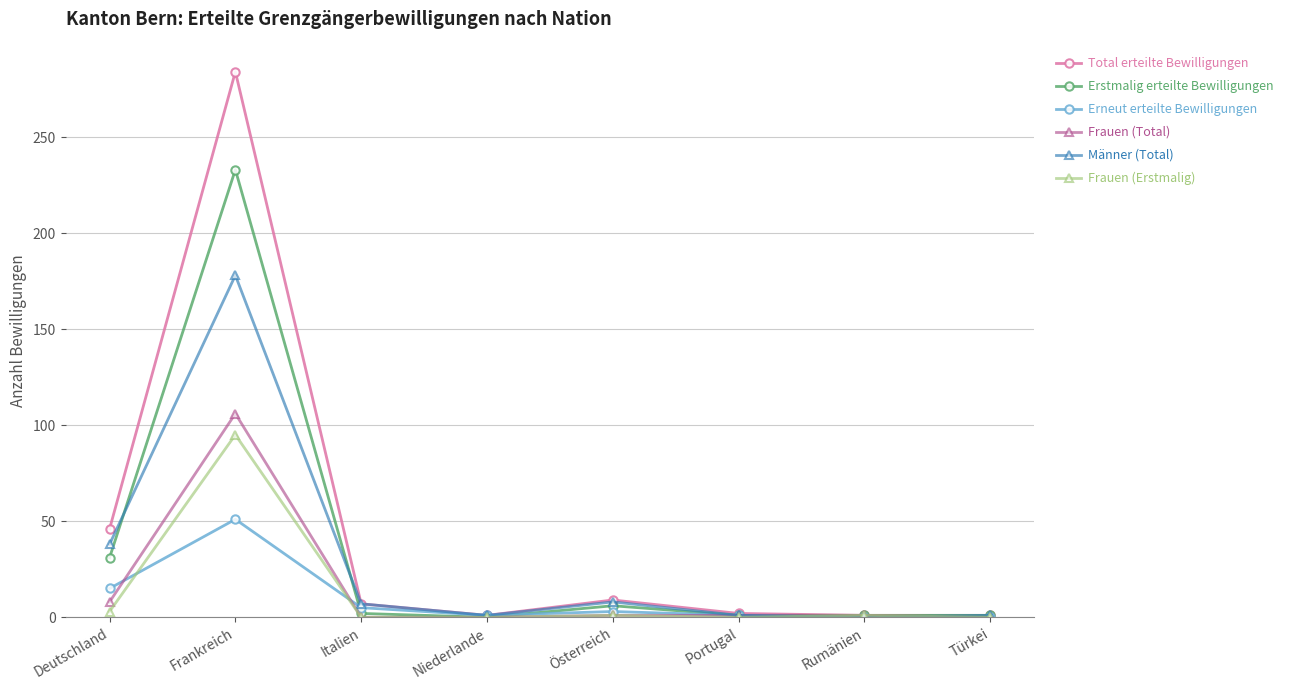

Where is the first local maximum for Frauen (Total)?

Frankreich